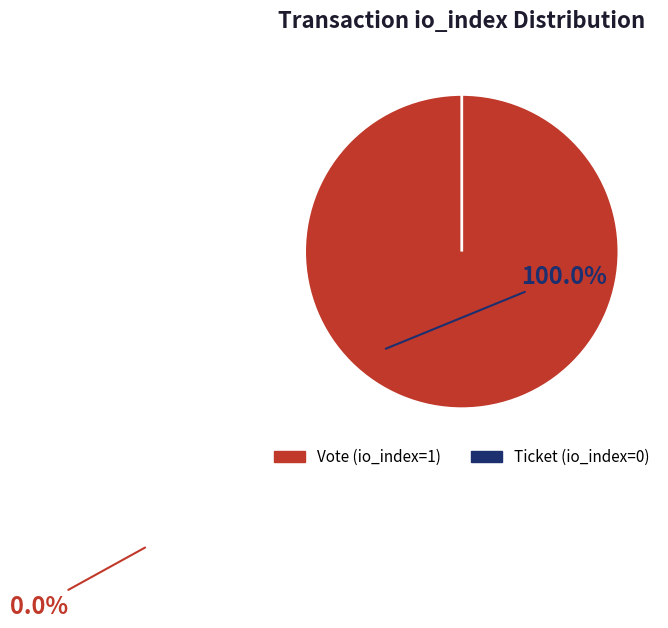

How much of the chart is everything except Ticket (io_index=0)?

100.0%